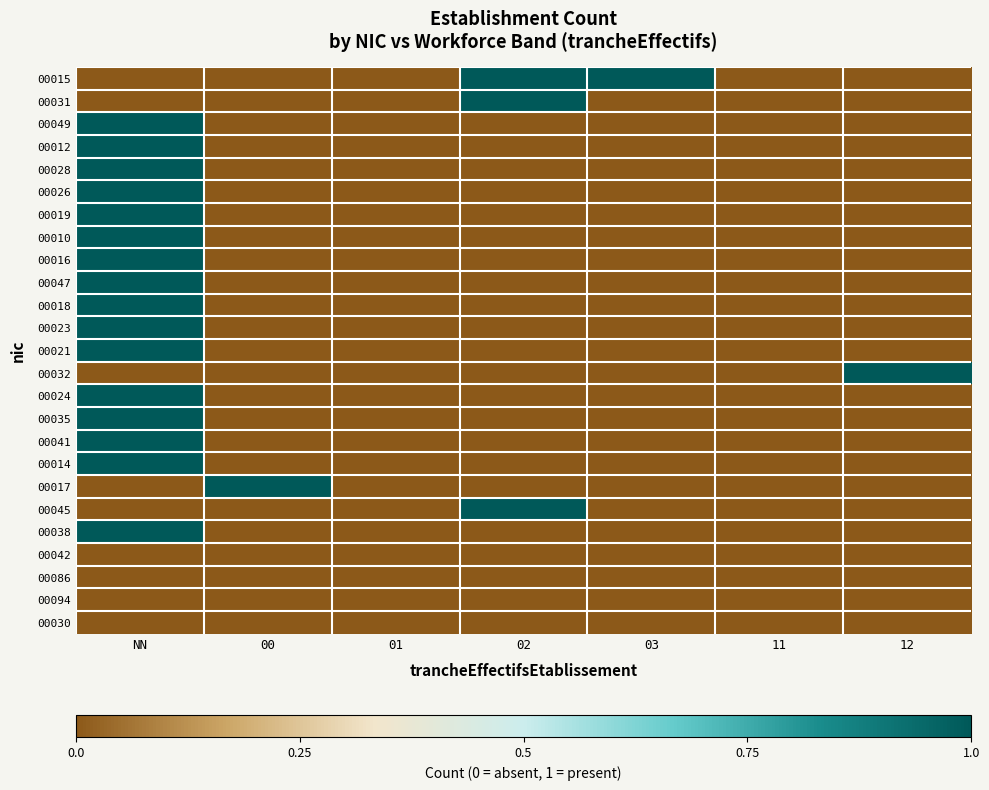

What is the greatest value displayed?

1